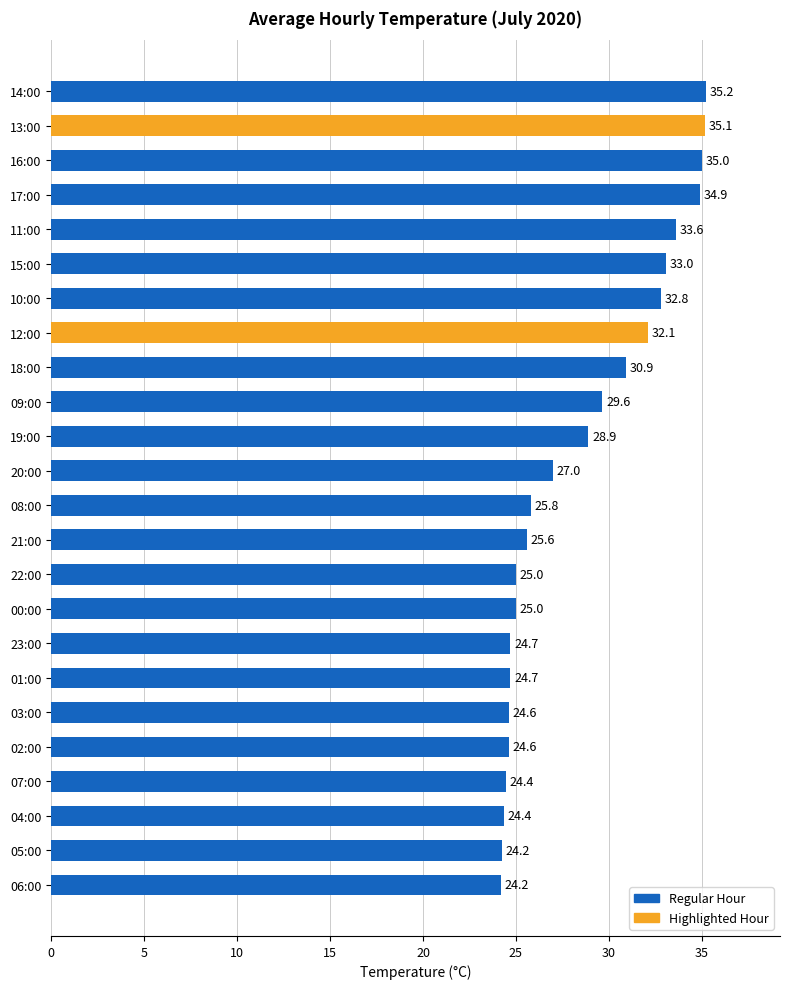

What is the approximate value at 10:00?

32.8